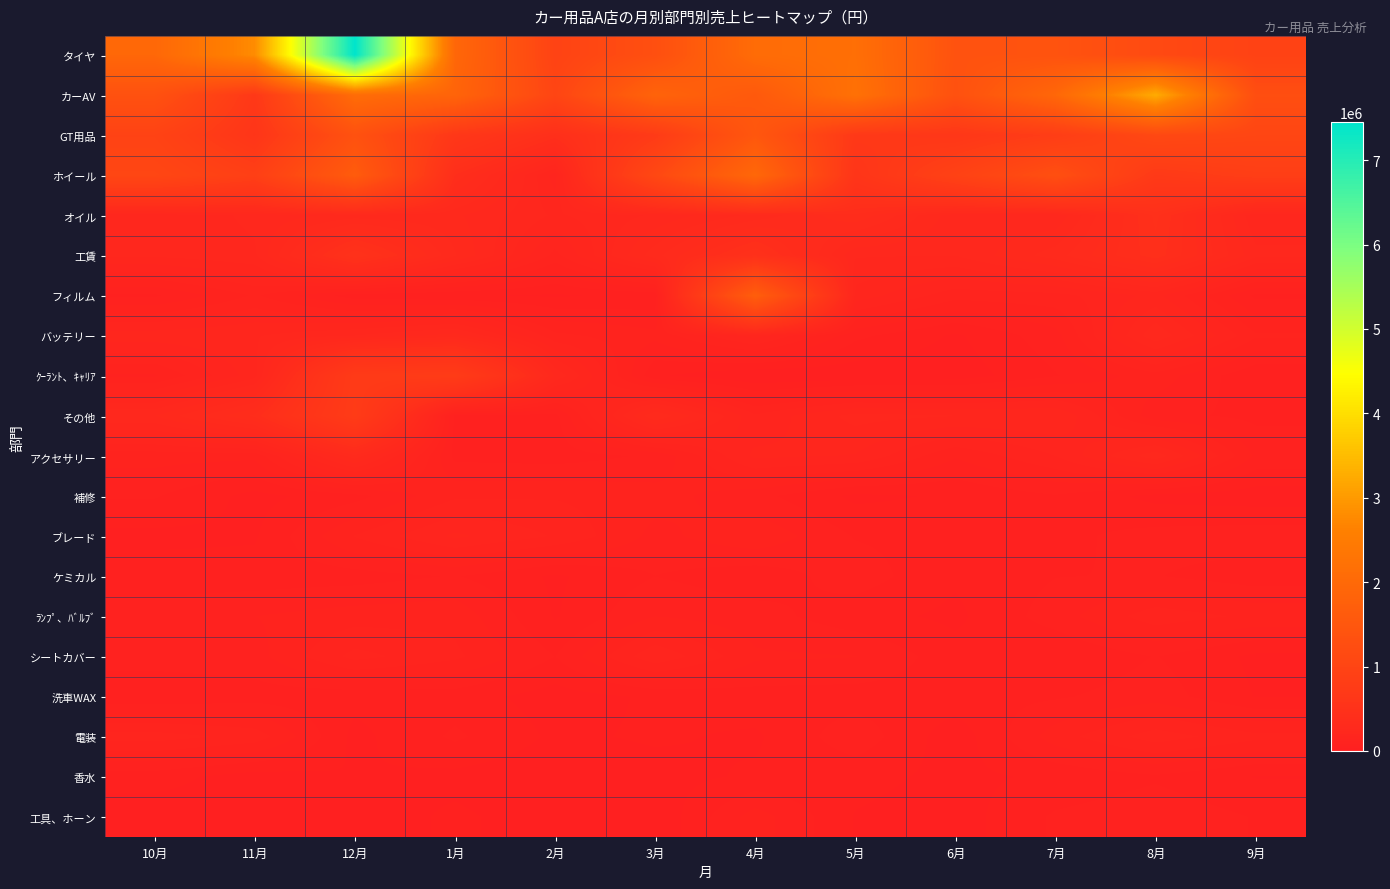

What is the difference between the highest and lowest values at 11月?

2780889